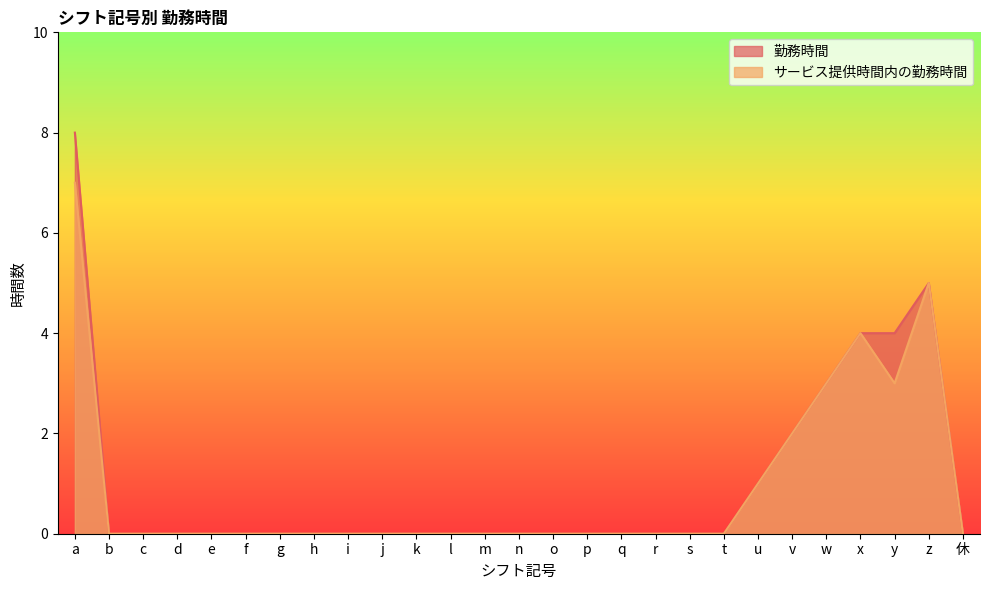

List the series in order of their overall mean, lowest first.

サービス提供時間内の勤務時間, 勤務時間